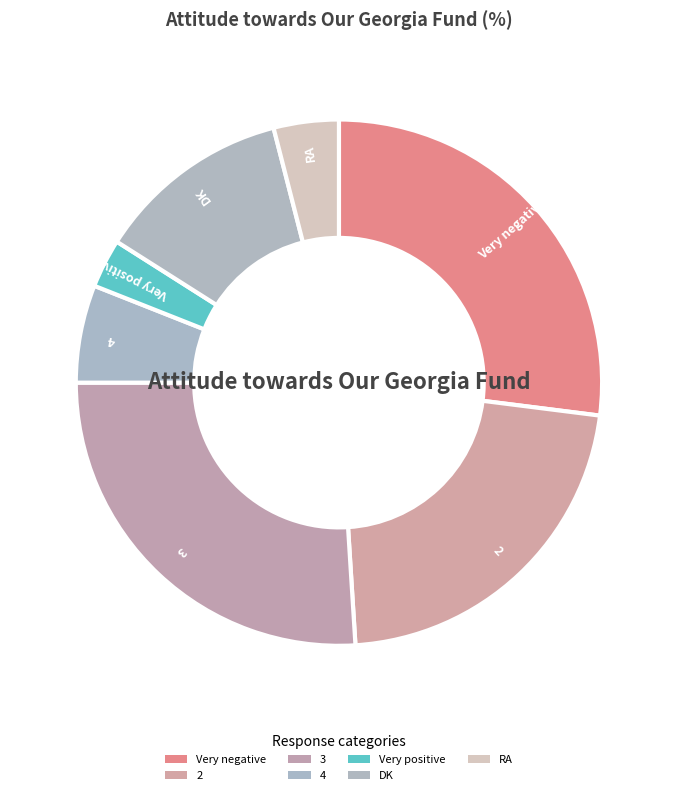

Count the number of slices in the pie.

7